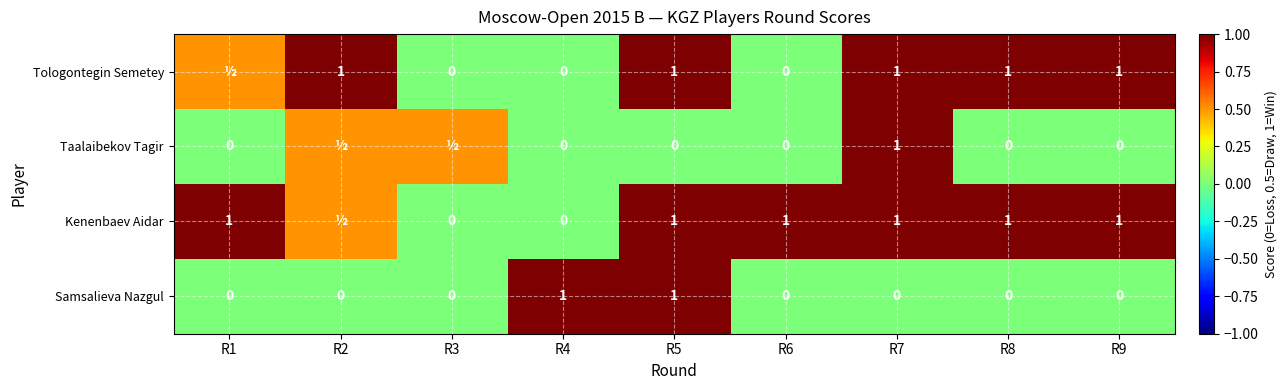

Which label corresponds to the smallest value in the chart?

R3